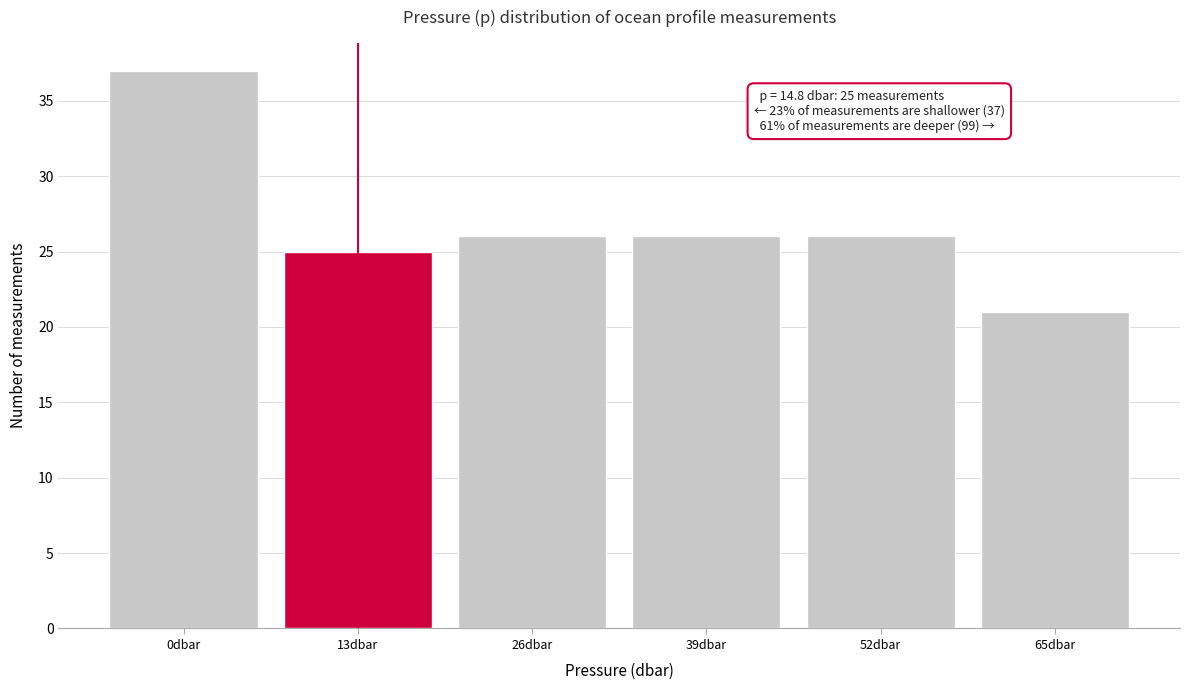

Reading left to right, list all the values displayed in this chart.

0dbar=37	13dbar=25	26dbar=26	39dbar=26	52dbar=26	65dbar=21